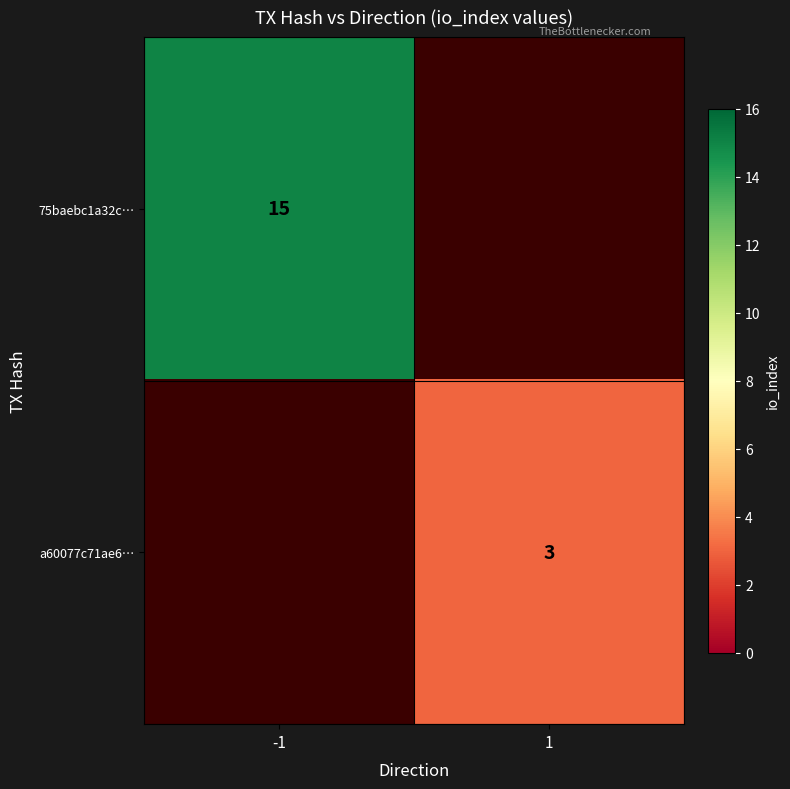

True or false: a60077c71ae6… has a value of 3 at 1.

True